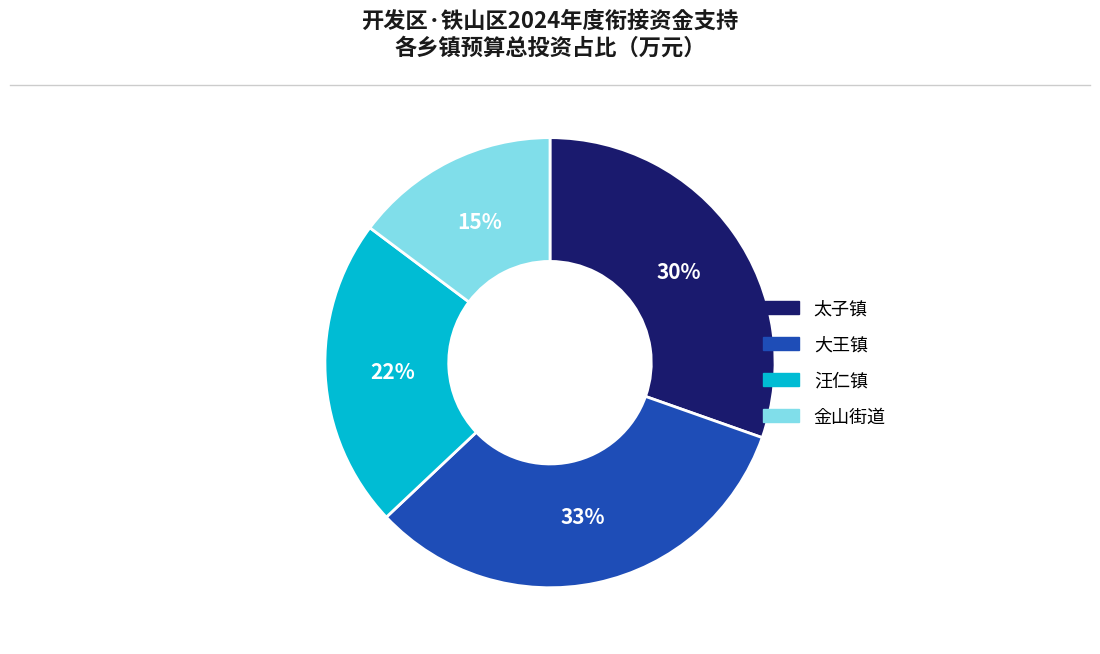

True or false: 太子镇 accounts for 30% of the total.

True